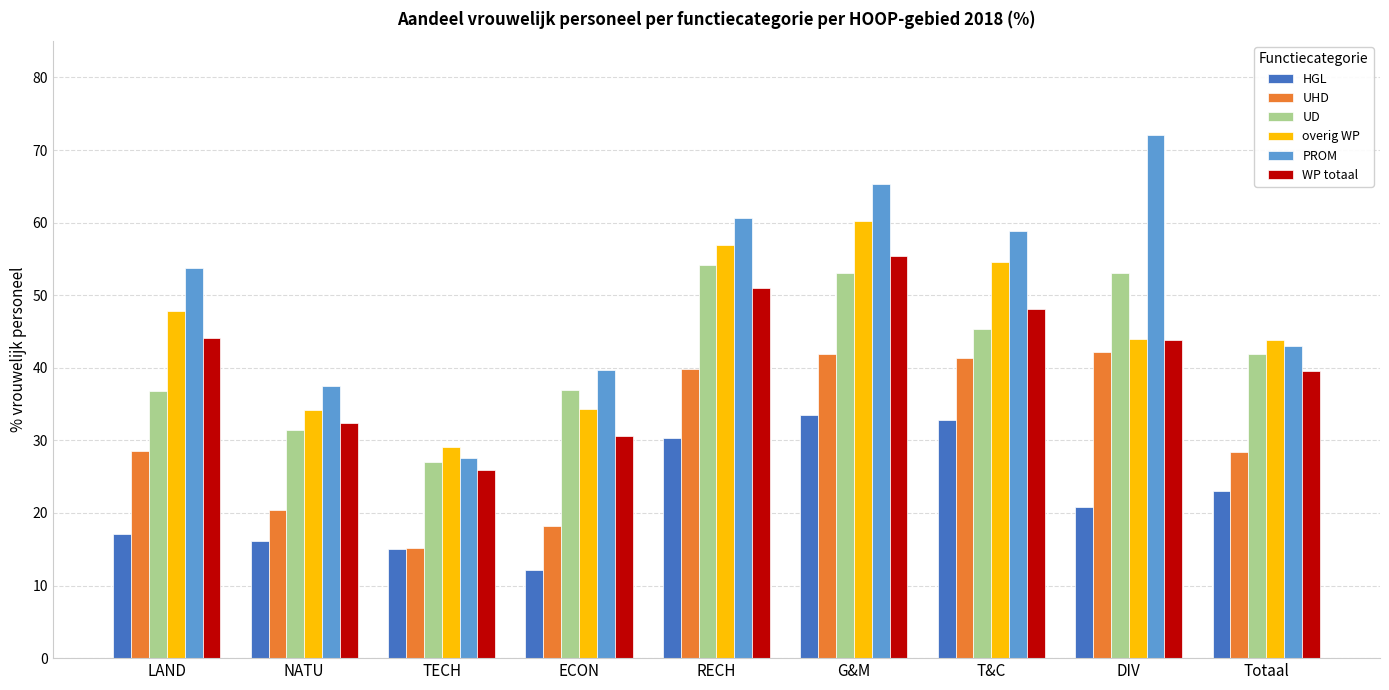

At which category is the sum across all series the highest?

G&M